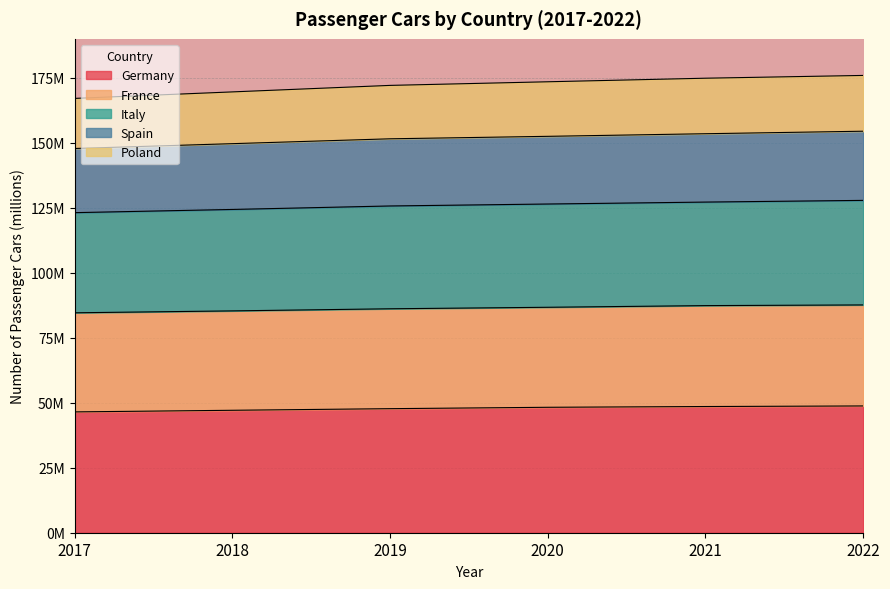

True or false: Germany and Spain cross at least once.

False